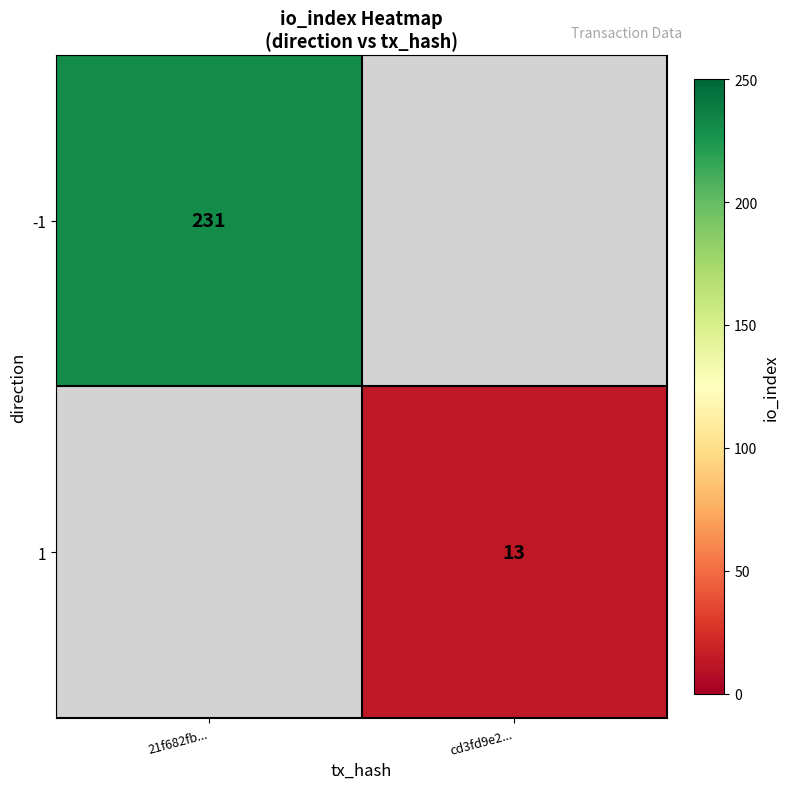

Is it true that -1 equals 308 at 21f682fb...?

False